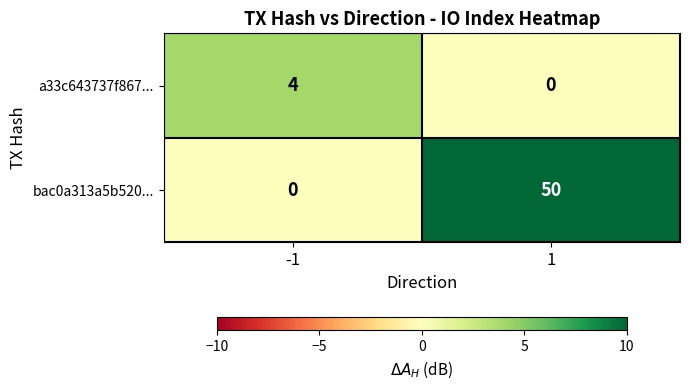

What value does the bac0a313a5b520... series have at 1?

50